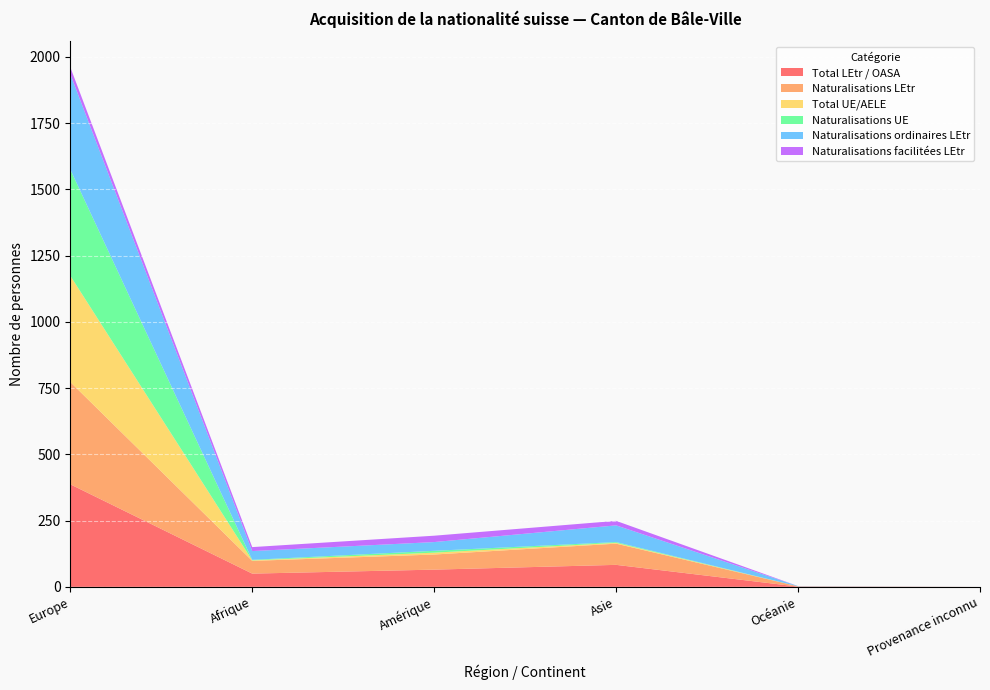

Reading right to left, list all the values displayed in this chart.

Total LEtr / OASA: 0	1	83	65	50	387
Naturalisations LEtr: 0	1	80	57	48	386
Total UE/AELE: 0	0	3	7	2	401
Naturalisations UE: 0	0	3	7	2	401
Naturalisations ordinaires LEtr: 0	1	63	33	33	360
Naturalisations facilitées LEtr: 0	0	17	24	15	26